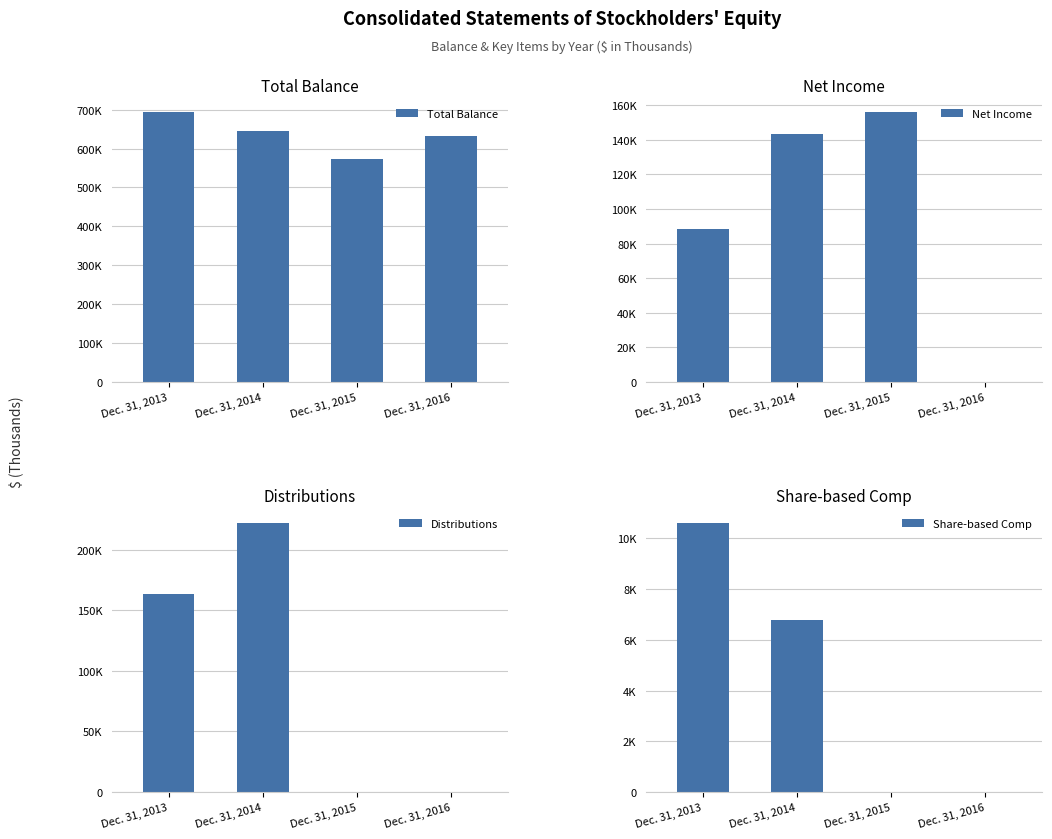

At which label does Total Balance reach its minimum?

Dec. 31, 2015